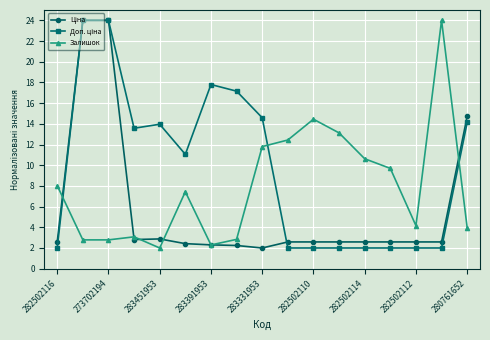

What is the smallest value displayed?

2.0